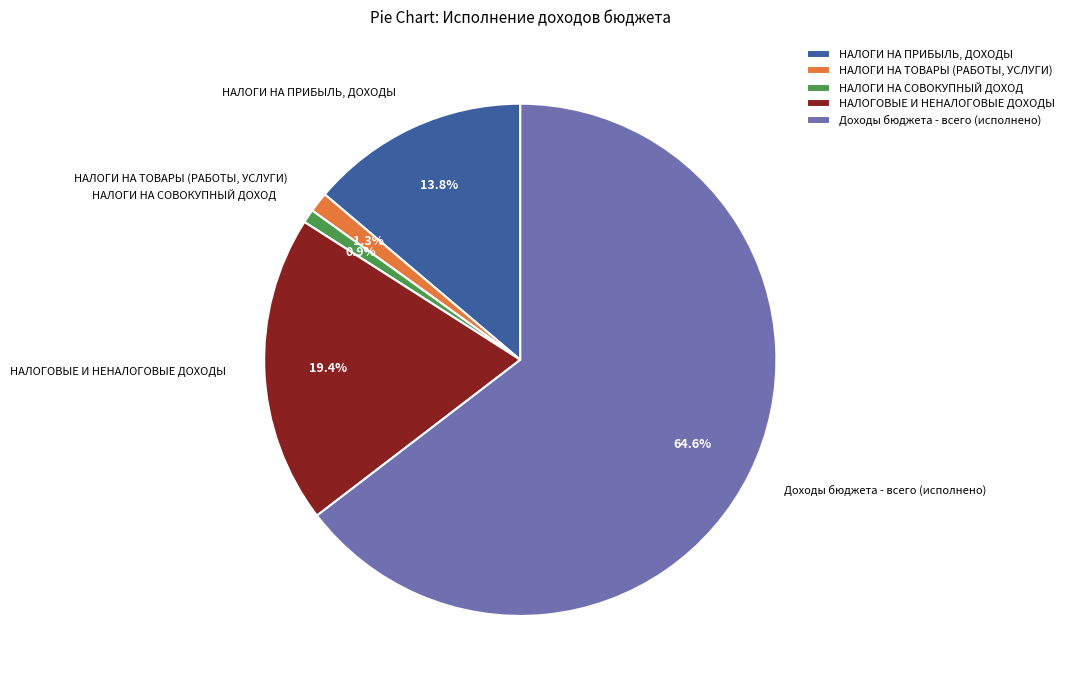

How much of the chart is everything except Доходы бюджета - всего (исполнено)?

35.4%